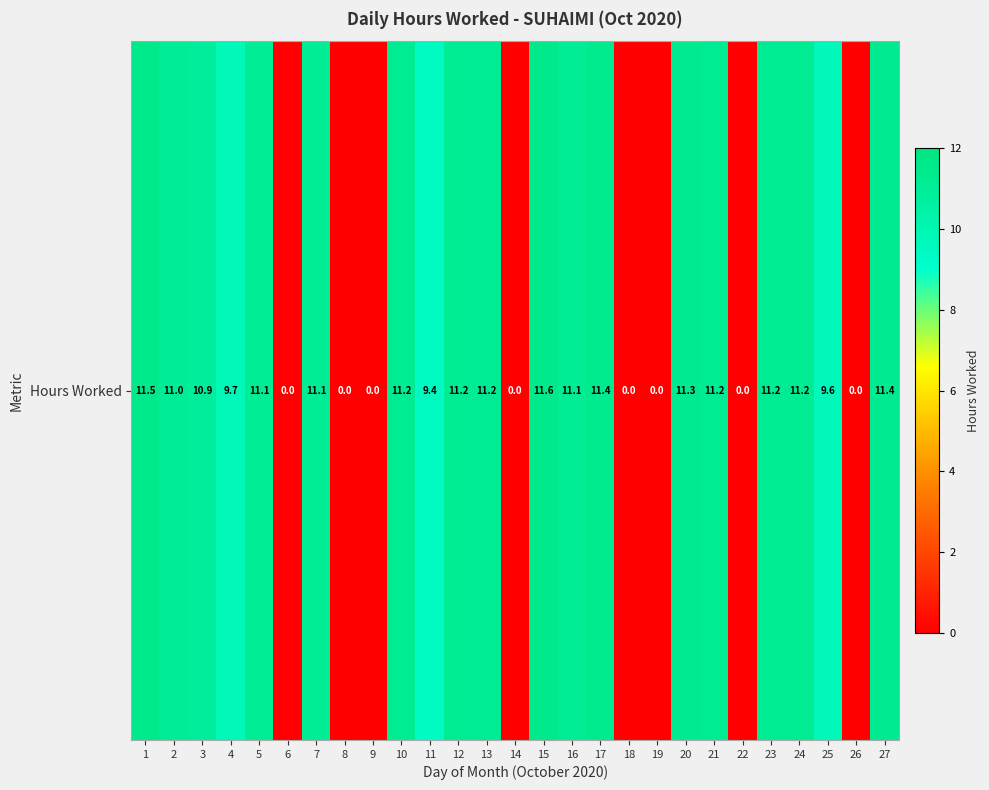

At which label does the data first exceed 11?

1